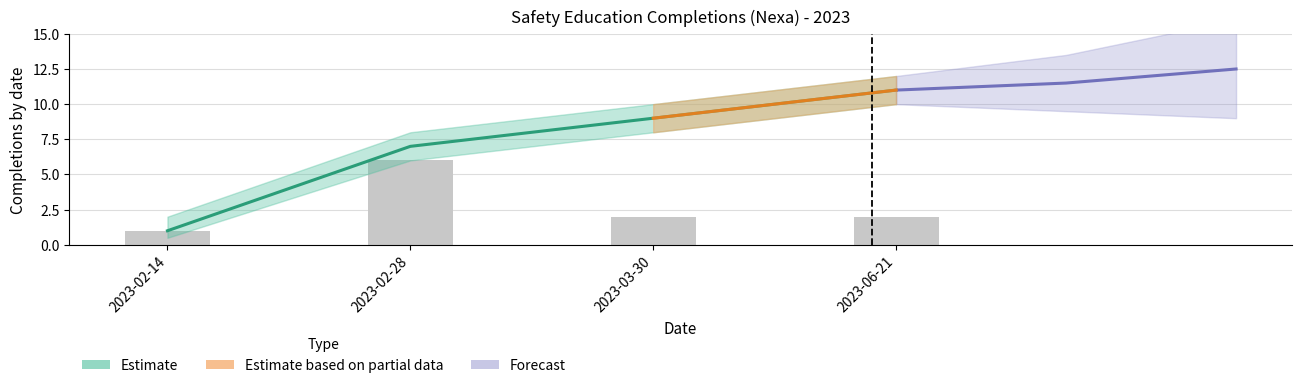

Reading left to right, extract all data points from this chart.

Cumulative: 1.0	7.0	9.0	11.0
Cumulative_upper: 2.0	8.0	10.0	12.0
Cumulative_lower: 0.5	6.0	8.0	10.0
Monthly_count: 1.0	6.0	2.0	2.0
Monthly_upper: 1.5	7.0	3.0	3.0
Monthly_lower: 0.5	5.0	1.0	1.0